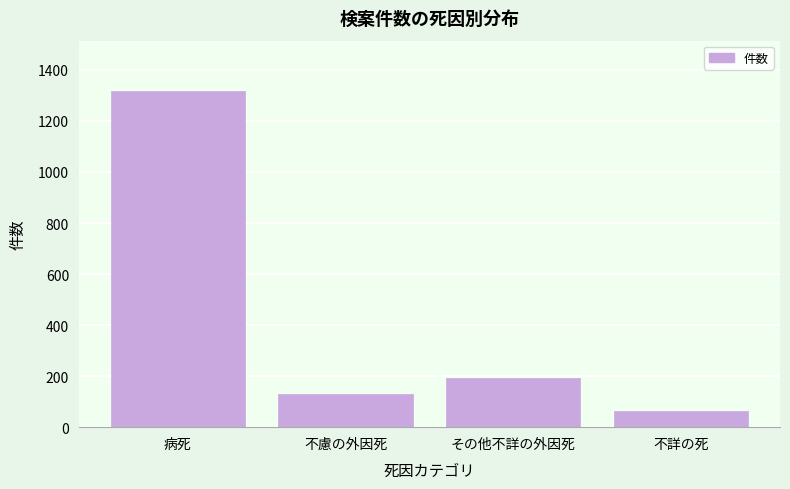

Reading right to left, transcribe all the data shown in this chart.

65	194	131	1317